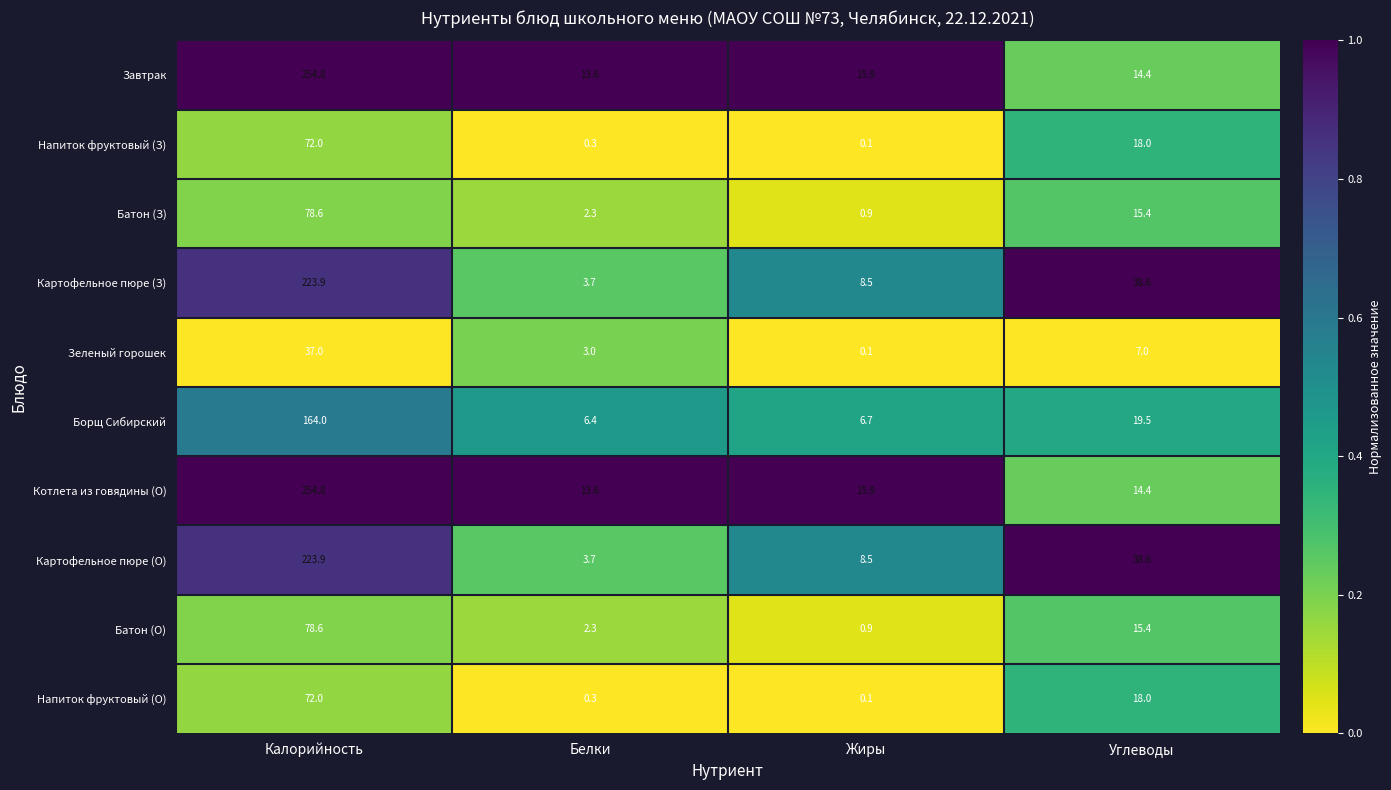

What is the spread (max minus min) of values at Калорийность?

217.8